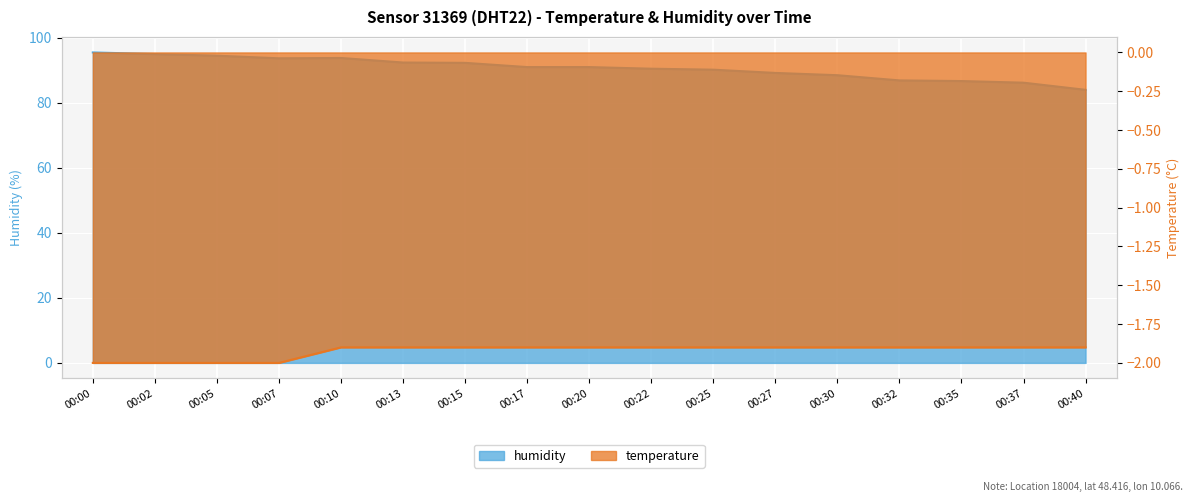

Reading left to right, extract all data points from this chart.

temperature: 00:00=-2.0	00:02=-2.0	00:05=-2.0	00:07=-2.0	00:10=-1.9	00:13=-1.9	00:15=-1.9	00:17=-1.9	00:20=-1.9	00:22=-1.9	00:25=-1.9	00:27=-1.9	00:30=-1.9	00:32=-1.9	00:35=-1.9	00:37=-1.9	00:40=-1.9
humidity: 00:00=95.5	00:02=95.0	00:05=94.5	00:07=93.7	00:10=93.8	00:13=92.4	00:15=92.3	00:17=91.0	00:20=91.0	00:22=90.5	00:25=90.2	00:27=89.2	00:30=88.5	00:32=86.9	00:35=86.7	00:37=86.2	00:40=84.0